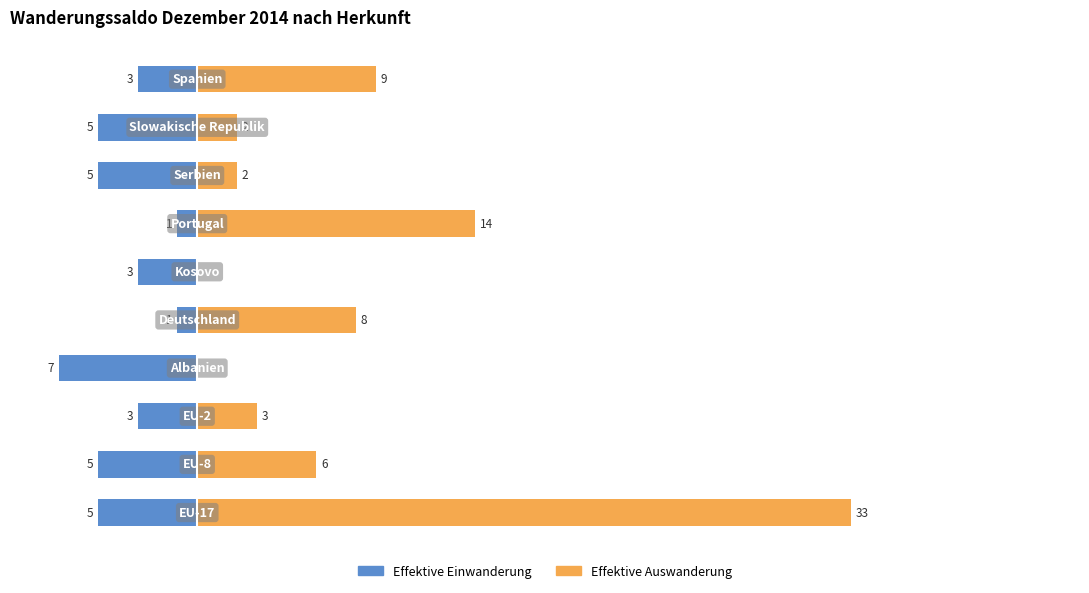

At 0, list the series in order from largest to smallest.

Effektive Auswanderung, Effektive Einwanderung